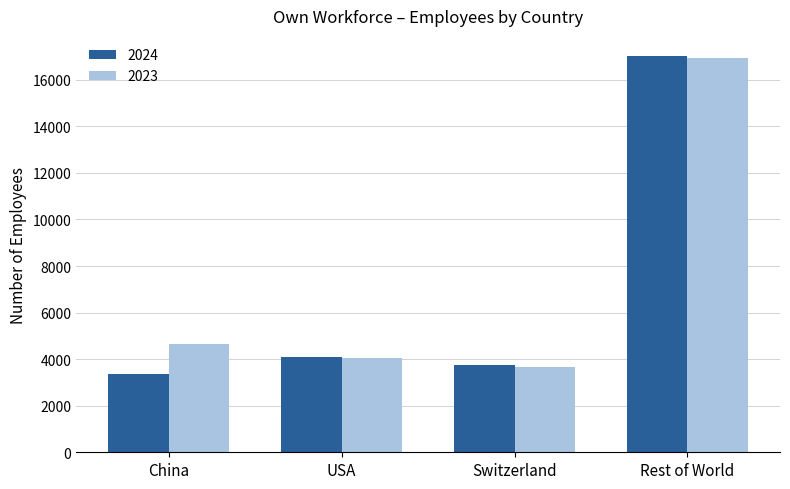

The 2024 series shows 5533 at Switzerland. True or false?

False